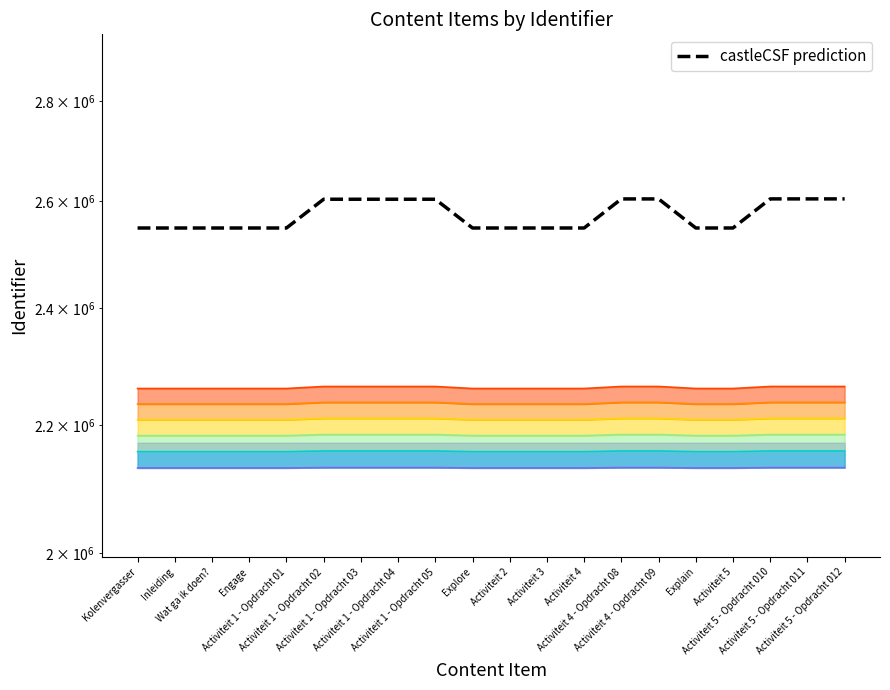

Between Inleiding and Explore, which is larger?

Explore